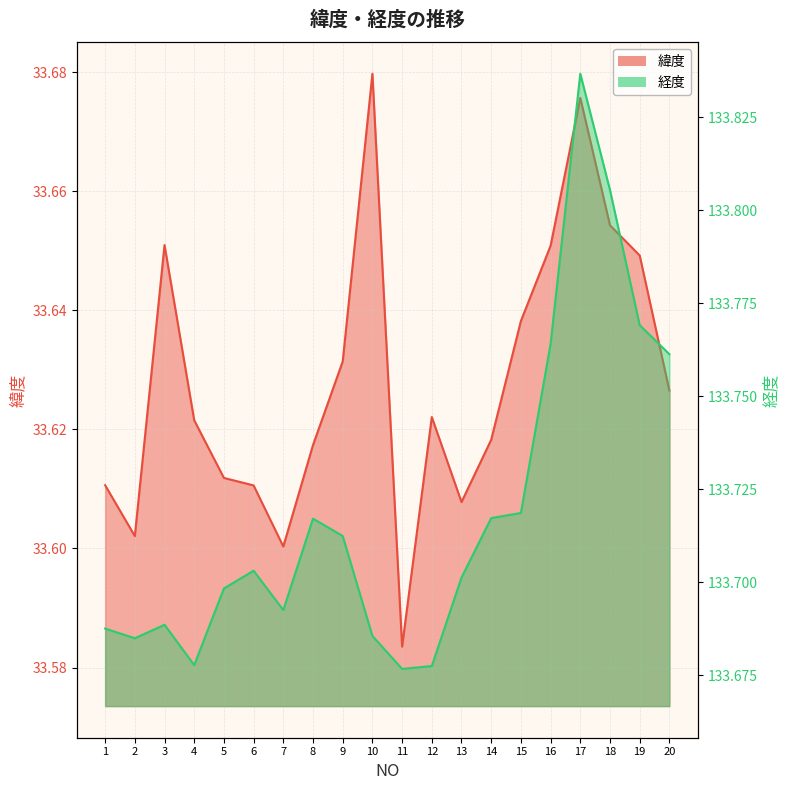

How many 緯度 values are between 33 and 34?

20